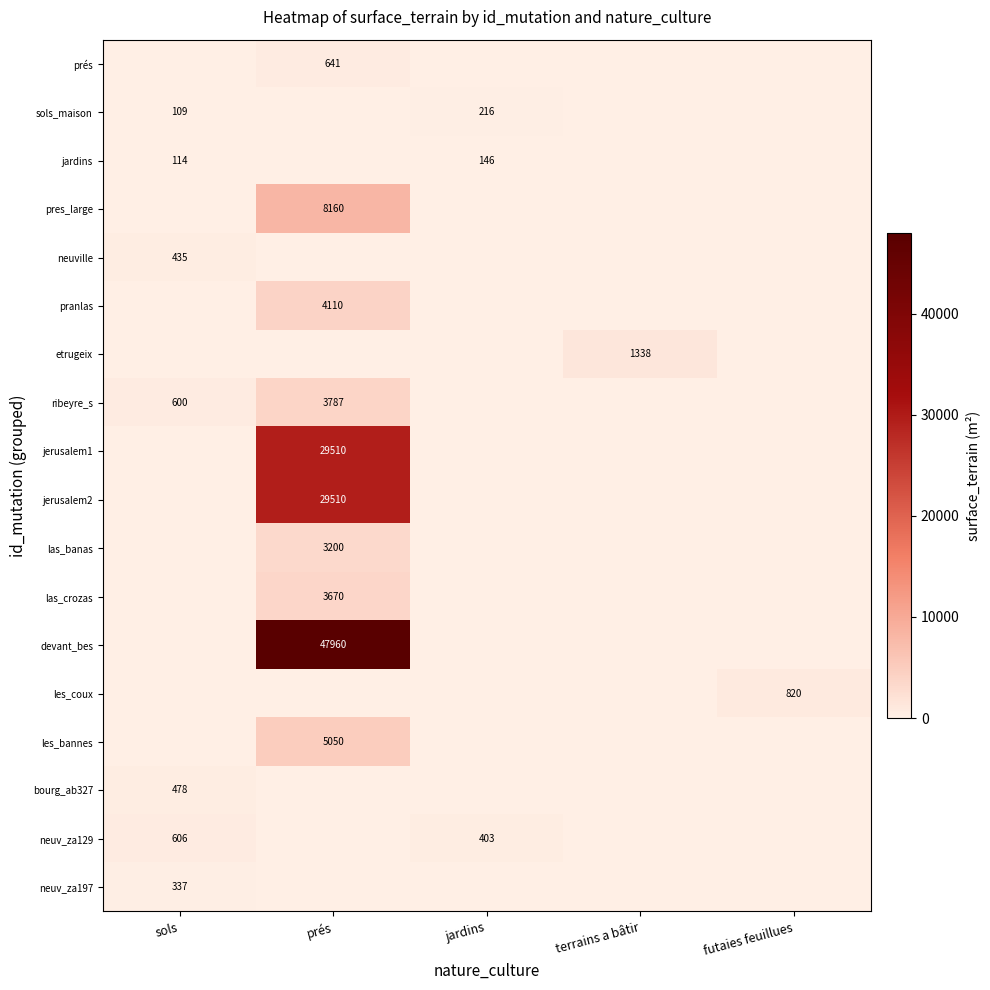

True or false: sols_maison has a value of 152 at sols.

False